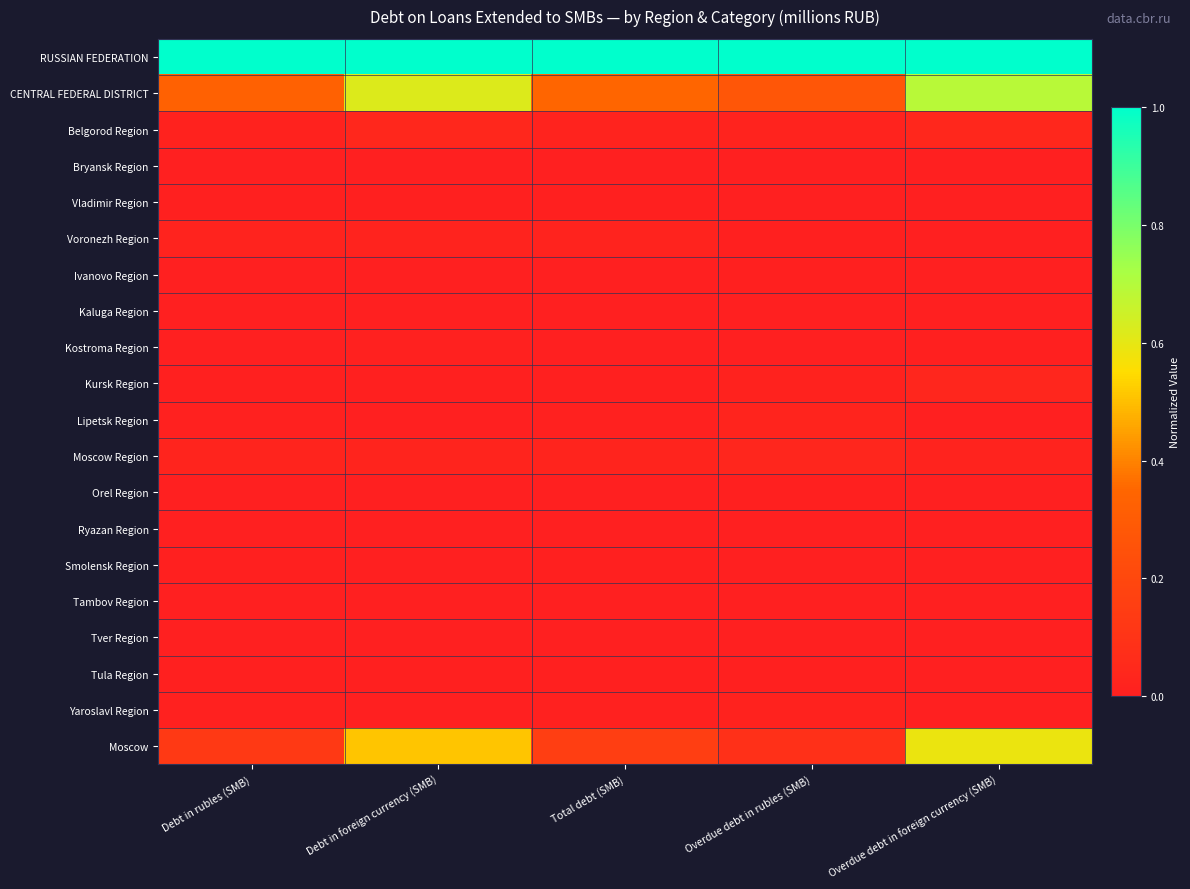

Reading right to left, transcribe all the data shown in this chart.

RUSSIAN FEDERATION: Overdue debt in foreign currency (SMB)=1.0	Overdue debt in rubles (SMB)=1.0	Total debt (SMB)=1.0	Debt in foreign currency (SMB)=1.0	Debt in rubles (SMB)=1.0
CENTRAL FEDERAL DISTRICT: Overdue debt in foreign currency (SMB)=0.7	Overdue debt in rubles (SMB)=0.3	Total debt (SMB)=0.3	Debt in foreign currency (SMB)=0.6	Debt in rubles (SMB)=0.3
Belgorod Region: Overdue debt in foreign currency (SMB)=0.0	Overdue debt in rubles (SMB)=0.0	Total debt (SMB)=0.0	Debt in foreign currency (SMB)=0.0	Debt in rubles (SMB)=0.0
Bryansk Region: Overdue debt in foreign currency (SMB)=0.0	Overdue debt in rubles (SMB)=0.0	Total debt (SMB)=0.0	Debt in foreign currency (SMB)=0.0	Debt in rubles (SMB)=0.0
Vladimir Region: Overdue debt in foreign currency (SMB)=0.0	Overdue debt in rubles (SMB)=0.0	Total debt (SMB)=0.0	Debt in foreign currency (SMB)=0.0	Debt in rubles (SMB)=0.0
Voronezh Region: Overdue debt in foreign currency (SMB)=0.0	Overdue debt in rubles (SMB)=0.0	Total debt (SMB)=0.0	Debt in foreign currency (SMB)=0.0	Debt in rubles (SMB)=0.0
Ivanovo Region: Overdue debt in foreign currency (SMB)=0.0	Overdue debt in rubles (SMB)=0.0	Total debt (SMB)=0.0	Debt in foreign currency (SMB)=0.0	Debt in rubles (SMB)=0.0
Kaluga Region: Overdue debt in foreign currency (SMB)=0.0	Overdue debt in rubles (SMB)=0.0	Total debt (SMB)=0.0	Debt in foreign currency (SMB)=0.0	Debt in rubles (SMB)=0.0
Kostroma Region: Overdue debt in foreign currency (SMB)=0.0	Overdue debt in rubles (SMB)=0.0	Total debt (SMB)=0.0	Debt in foreign currency (SMB)=0.0	Debt in rubles (SMB)=0.0
Kursk Region: Overdue debt in foreign currency (SMB)=0.0	Overdue debt in rubles (SMB)=0.0	Total debt (SMB)=0.0	Debt in foreign currency (SMB)=0.0	Debt in rubles (SMB)=0.0
Lipetsk Region: Overdue debt in foreign currency (SMB)=0.0	Overdue debt in rubles (SMB)=0.0	Total debt (SMB)=0.0	Debt in foreign currency (SMB)=0.0	Debt in rubles (SMB)=0.0
Moscow Region: Overdue debt in foreign currency (SMB)=0.0	Overdue debt in rubles (SMB)=0.0	Total debt (SMB)=0.0	Debt in foreign currency (SMB)=0.0	Debt in rubles (SMB)=0.0
Orel Region: Overdue debt in foreign currency (SMB)=0.0	Overdue debt in rubles (SMB)=0.0	Total debt (SMB)=0.0	Debt in foreign currency (SMB)=0.0	Debt in rubles (SMB)=0.0
Ryazan Region: Overdue debt in foreign currency (SMB)=0.0	Overdue debt in rubles (SMB)=0.0	Total debt (SMB)=0.0	Debt in foreign currency (SMB)=0.0	Debt in rubles (SMB)=0.0
Smolensk Region: Overdue debt in foreign currency (SMB)=0.0	Overdue debt in rubles (SMB)=0.0	Total debt (SMB)=0.0	Debt in foreign currency (SMB)=0.0	Debt in rubles (SMB)=0.0
Tambov Region: Overdue debt in foreign currency (SMB)=0.0	Overdue debt in rubles (SMB)=0.0	Total debt (SMB)=0.0	Debt in foreign currency (SMB)=0.0	Debt in rubles (SMB)=0.0
Tver Region: Overdue debt in foreign currency (SMB)=0.0	Overdue debt in rubles (SMB)=0.0	Total debt (SMB)=0.0	Debt in foreign currency (SMB)=0.0	Debt in rubles (SMB)=0.0
Tula Region: Overdue debt in foreign currency (SMB)=0.0	Overdue debt in rubles (SMB)=0.0	Total debt (SMB)=0.0	Debt in foreign currency (SMB)=0.0	Debt in rubles (SMB)=0.0
Yaroslavl Region: Overdue debt in foreign currency (SMB)=0.0	Overdue debt in rubles (SMB)=0.0	Total debt (SMB)=0.0	Debt in foreign currency (SMB)=0.0	Debt in rubles (SMB)=0.0
Moscow: Overdue debt in foreign currency (SMB)=0.6	Overdue debt in rubles (SMB)=0.1	Total debt (SMB)=0.2	Debt in foreign currency (SMB)=0.5	Debt in rubles (SMB)=0.1